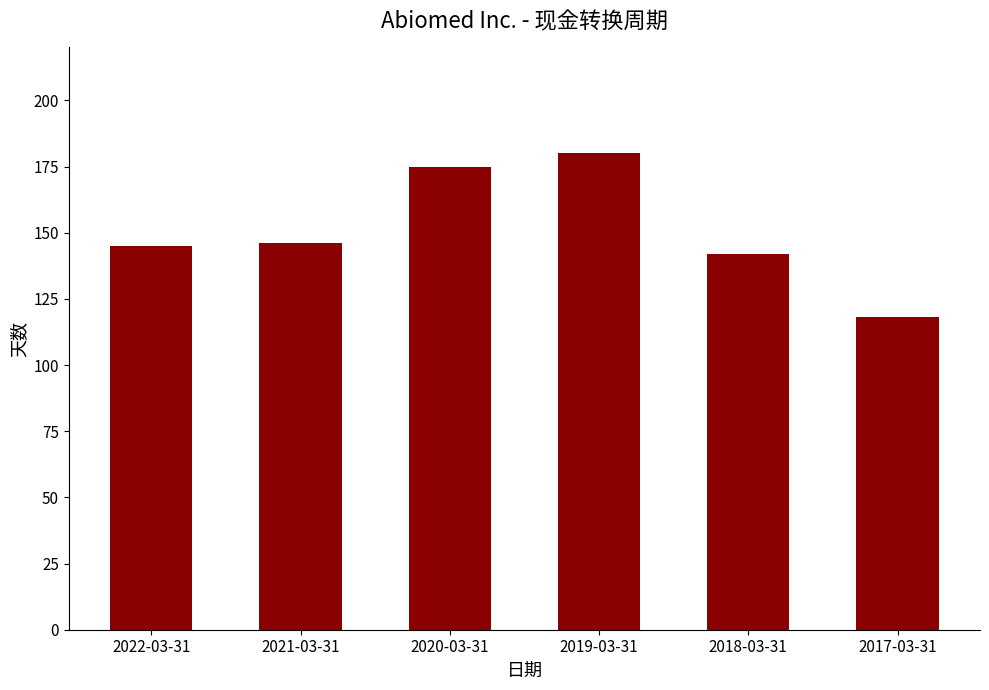

What is the difference between the maximum and second lowest values?

38